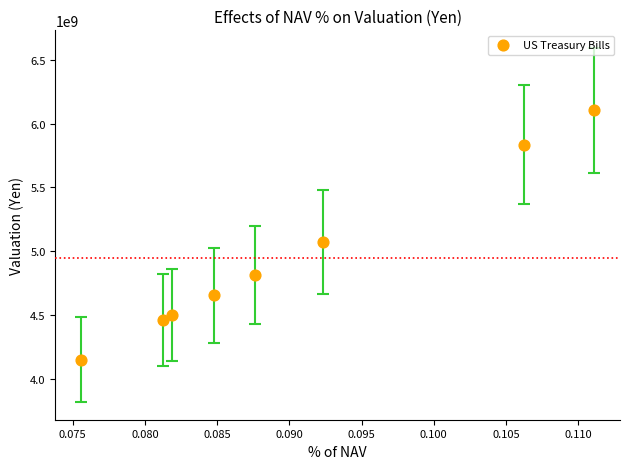

What Y value in the scatter plot is closest to 5127683615?

5071958437.0